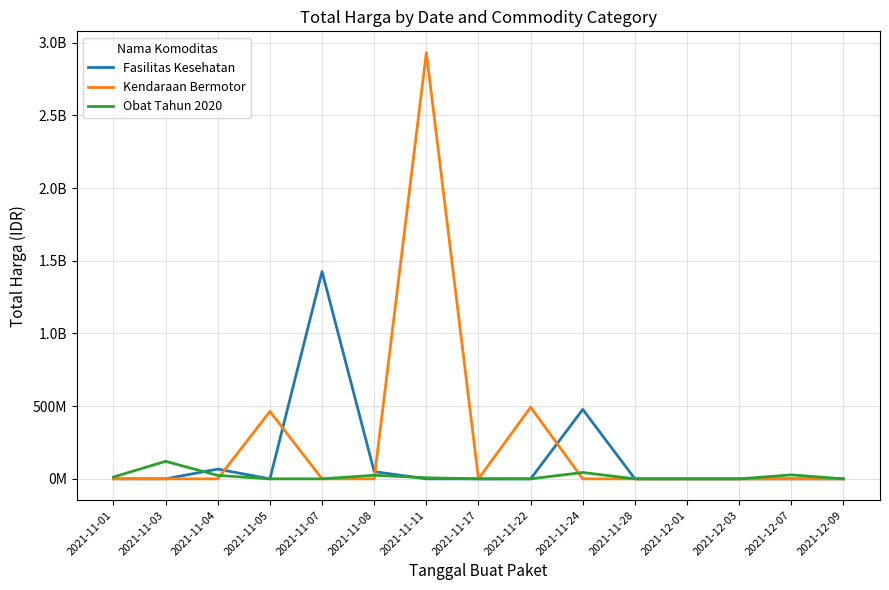

At how many categories does at least one series exceed 1313225530?

2